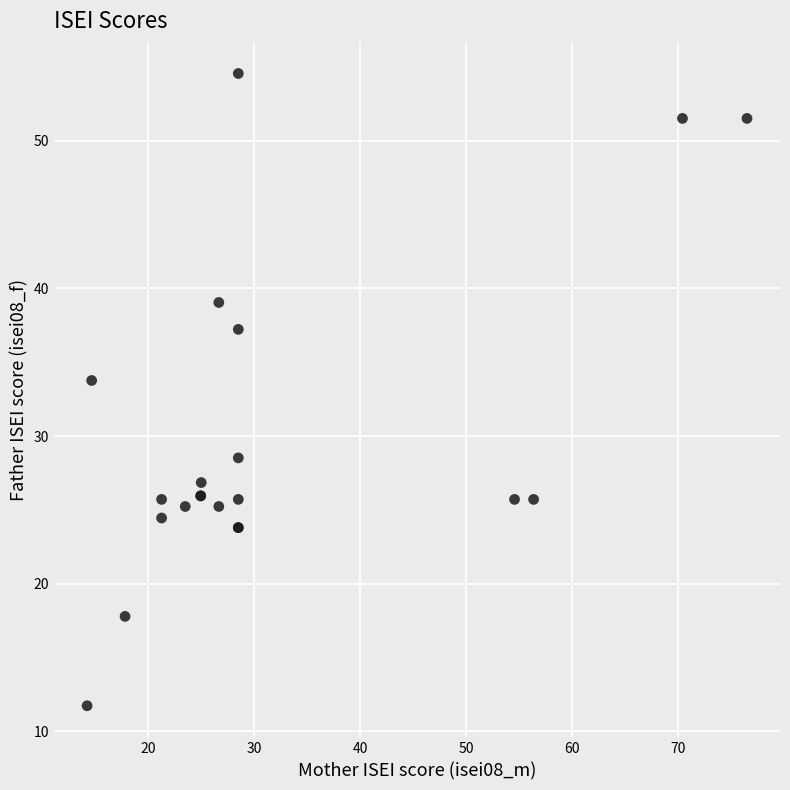

What Y value in the scatter plot is closest to 33?

33.8